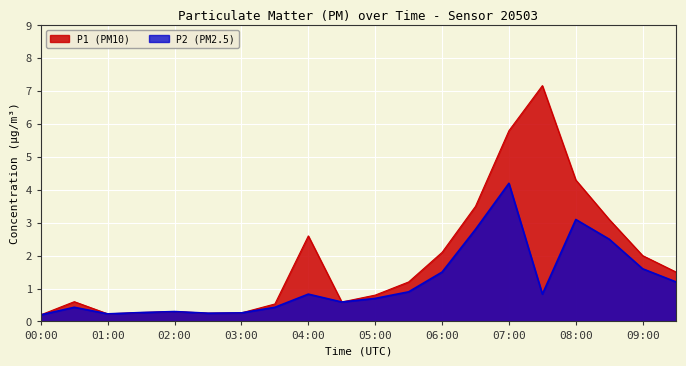

What is the approximate value of P1 at 03:30?

0.5